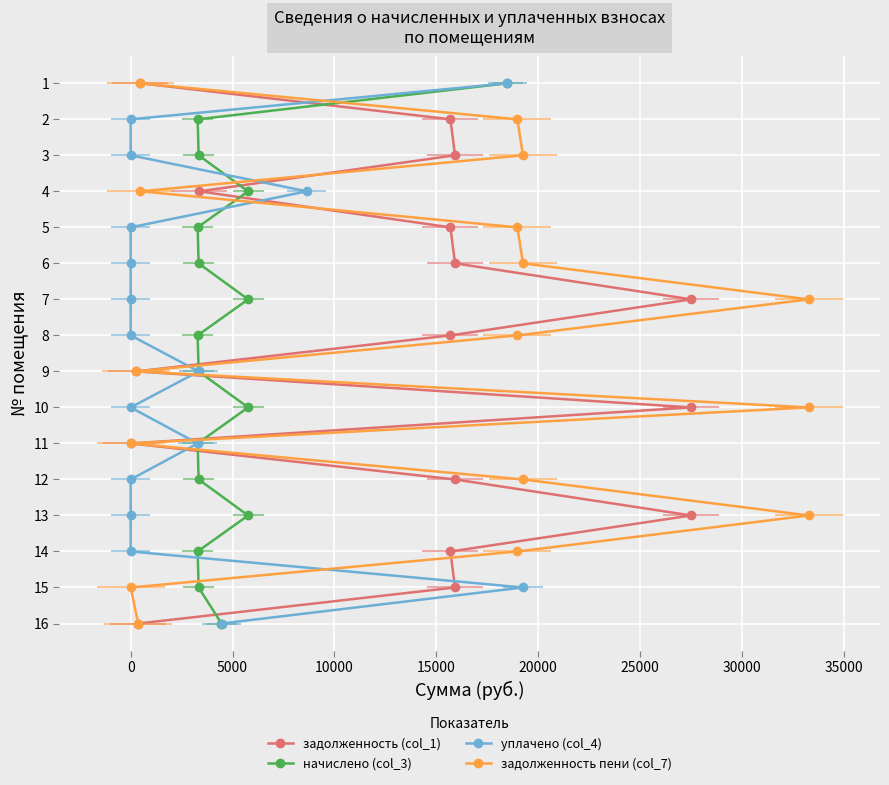

True or false: уплачено (col_4) has more than 1 points higher than both neighbors.

False